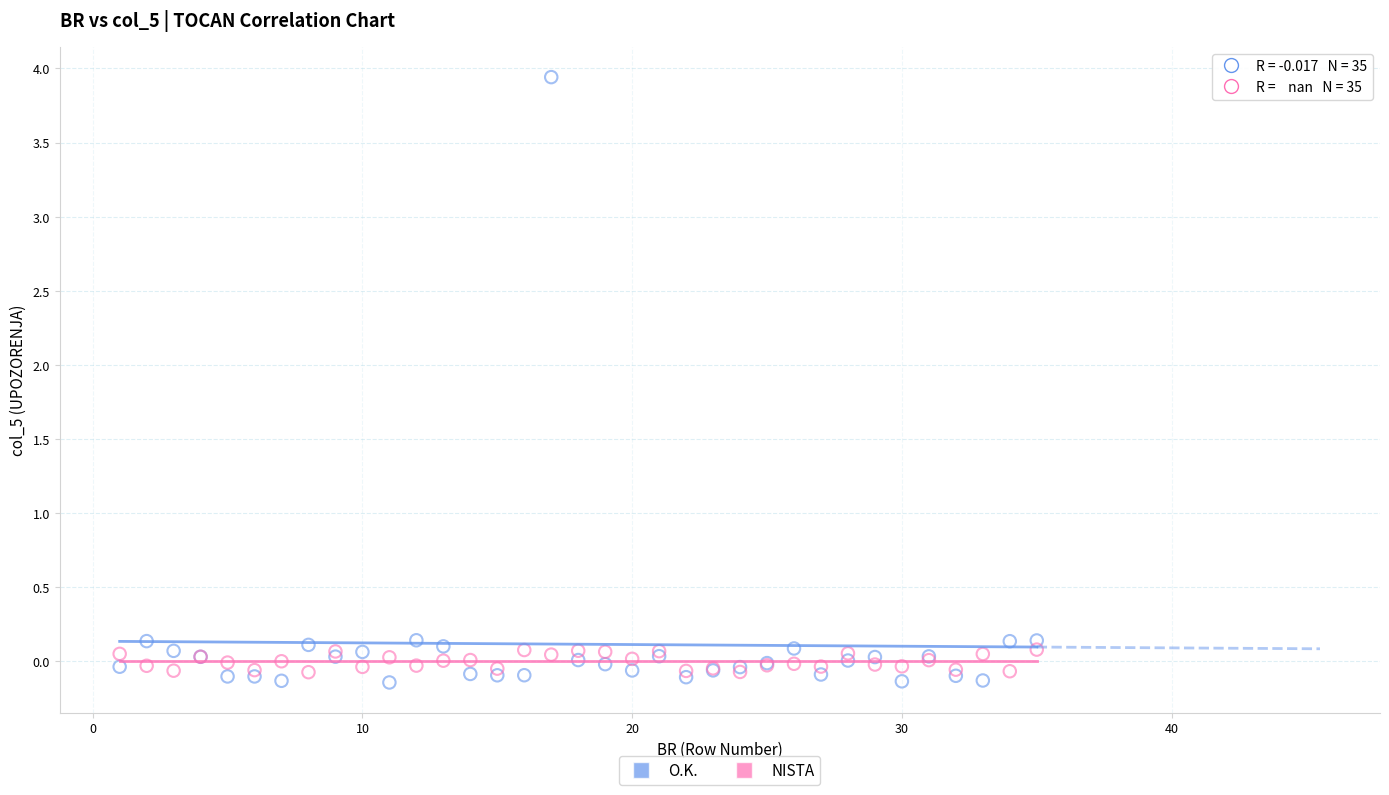

Which series contains the highest Y value?

O.K.